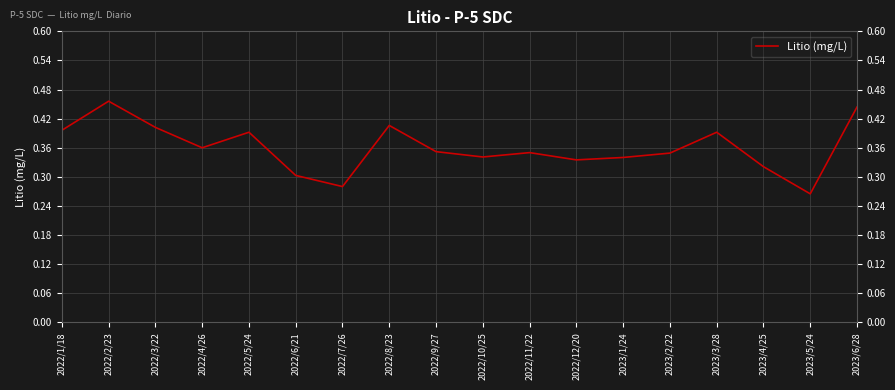

Which category has the highest value across all series?

2022/2/23